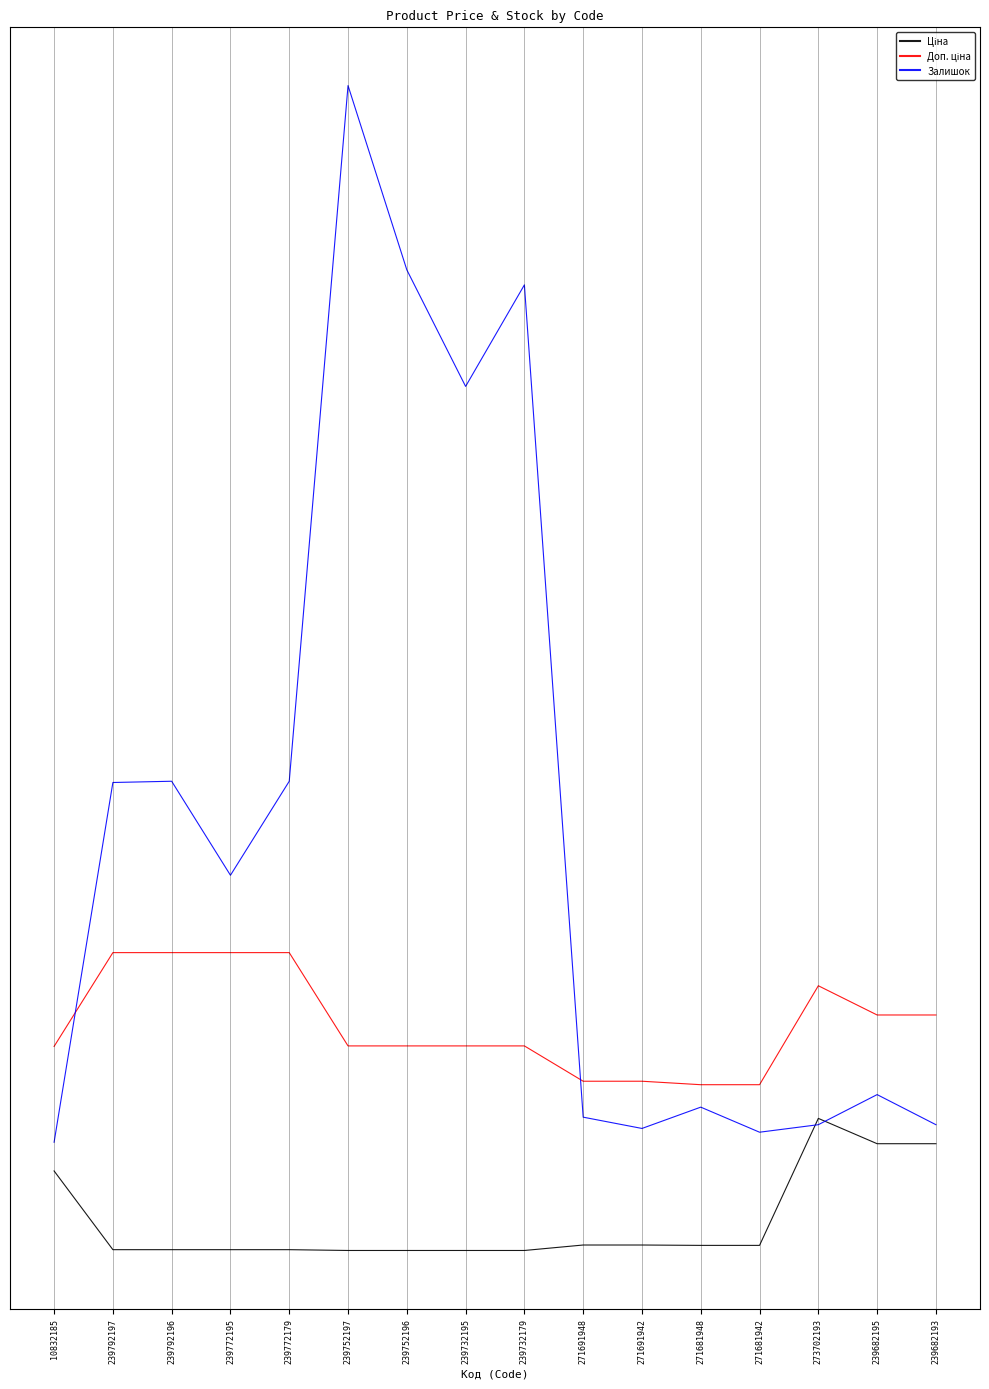

Does the chart have visible grid lines?

Yes